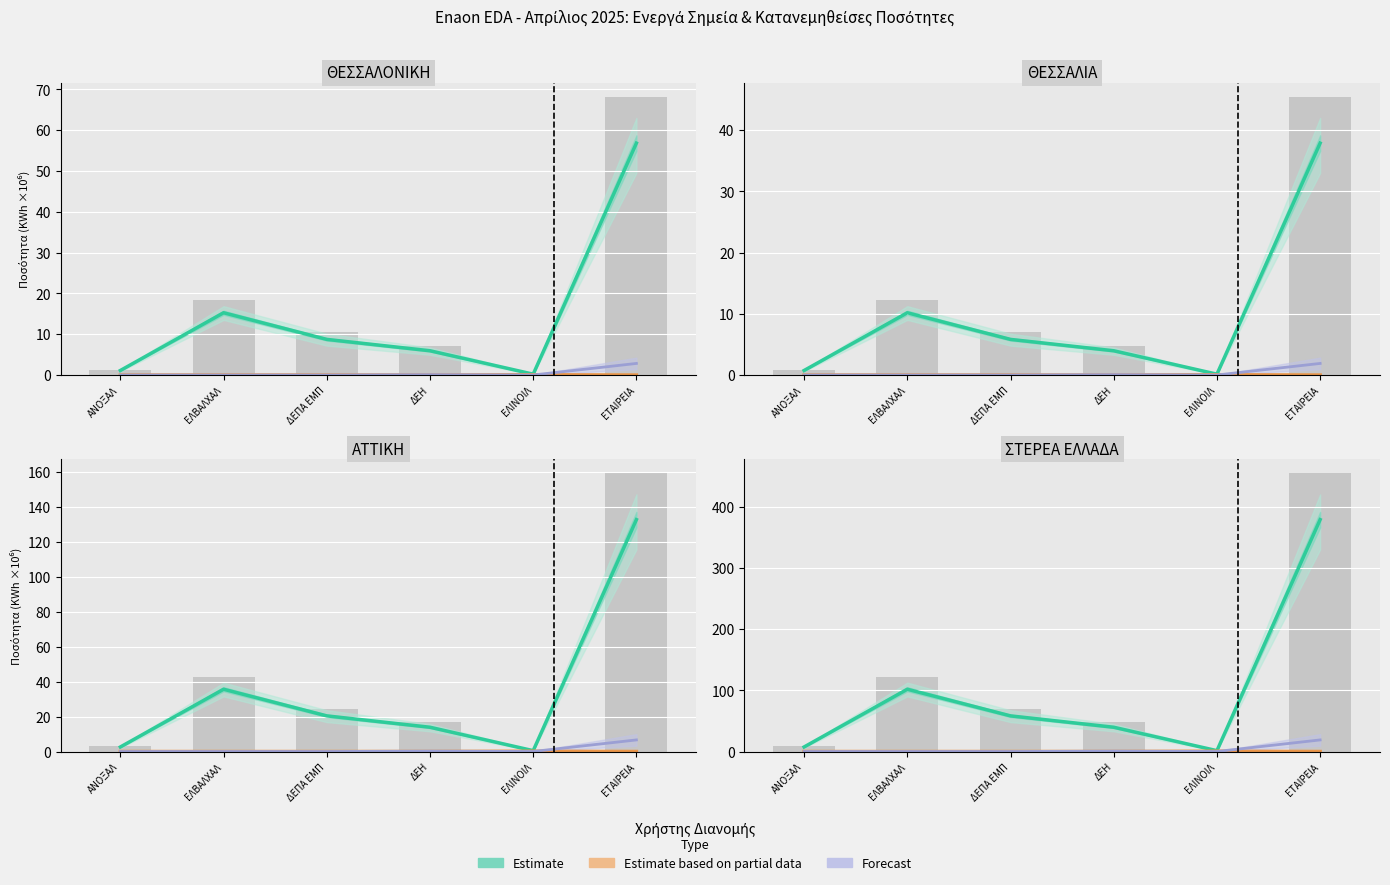

At how many categories does at least one series exceed 47?

3